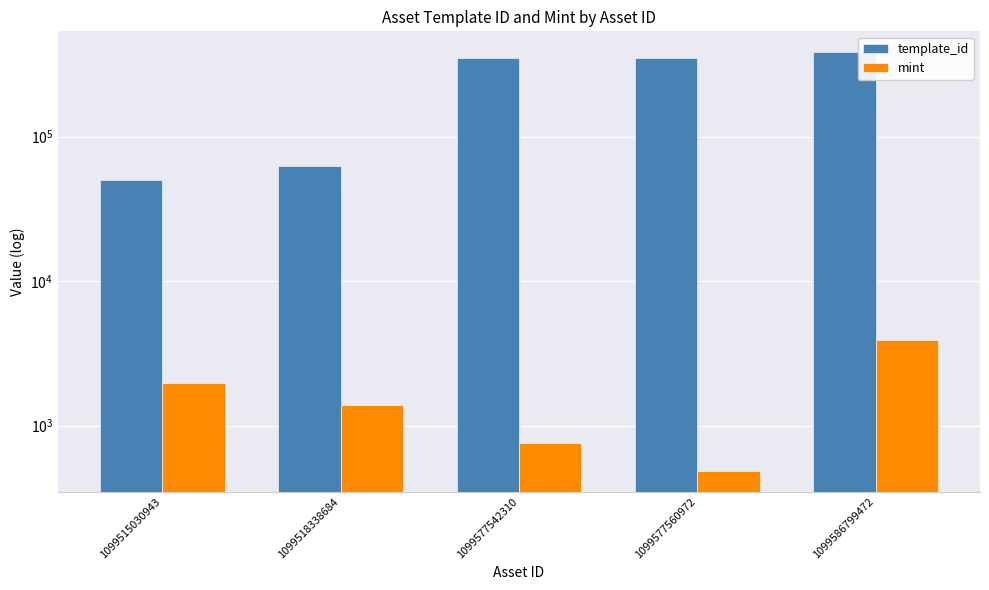

At how many categories does at least one series exceed 362314?

1